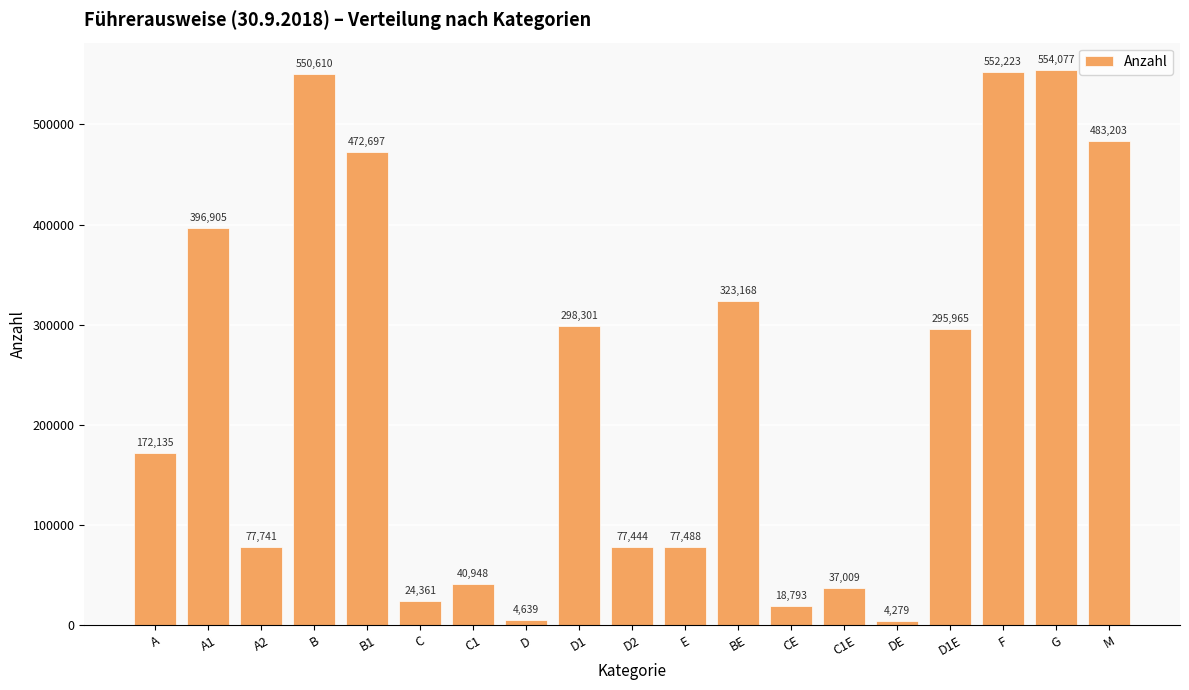

What position from the right is C1E?

6